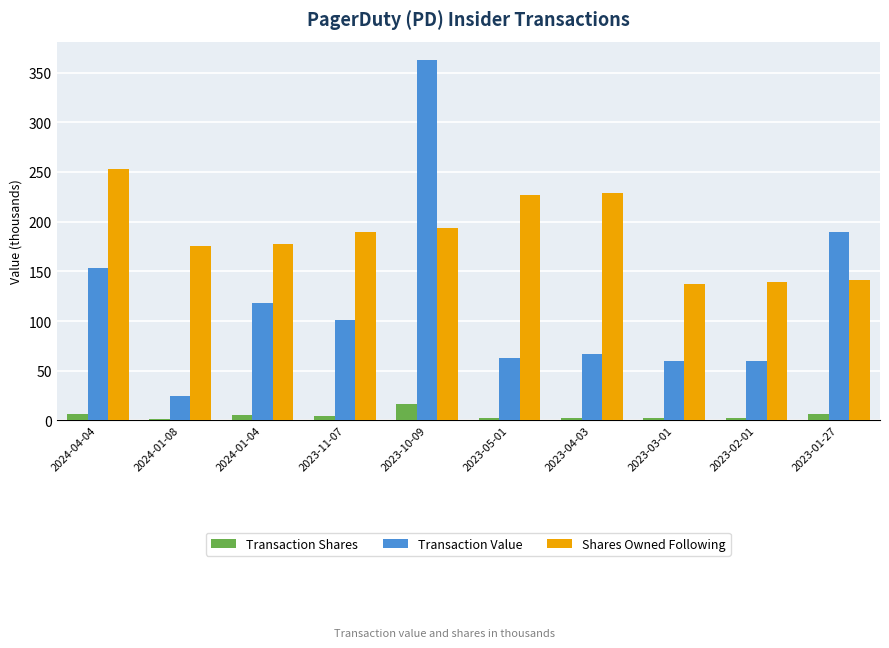

Which series has the largest total across all categories?

Shares Owned Following